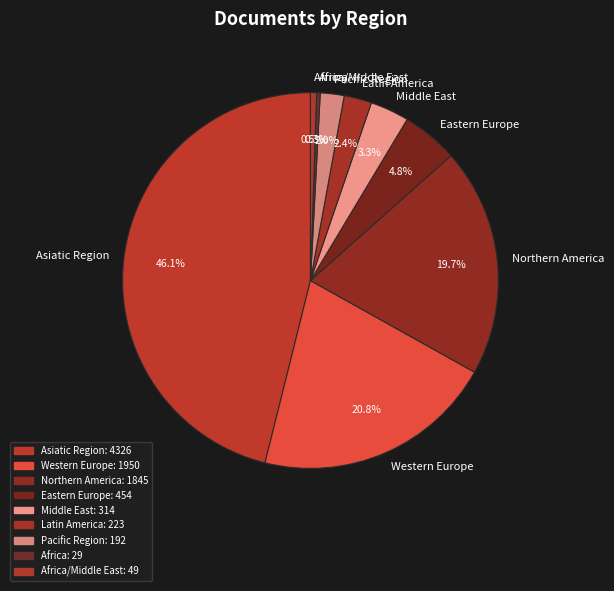

How much of the chart is everything except Latin America?

97.6%